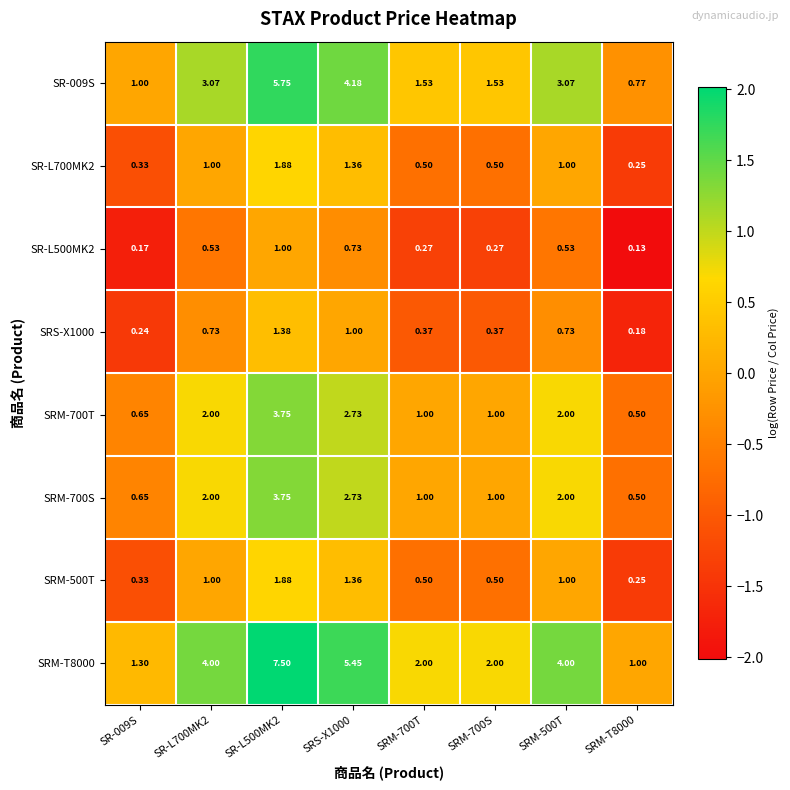

Is the value of SRM-700S at SR-L500MK2 greater than the value of SR-L500MK2 at SR-L500MK2?

Yes